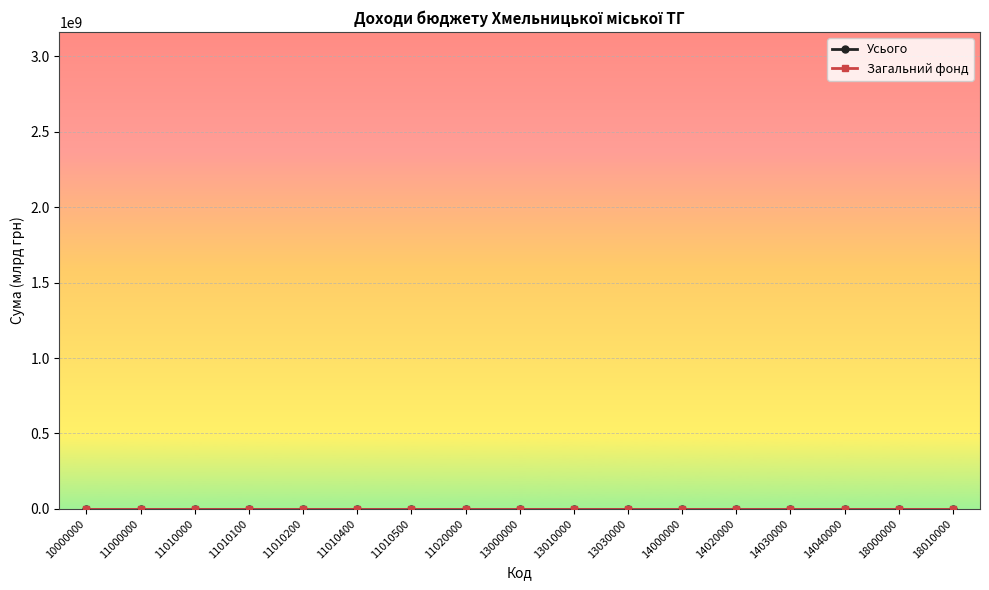

At which label does Усього reach its peak?

10000000